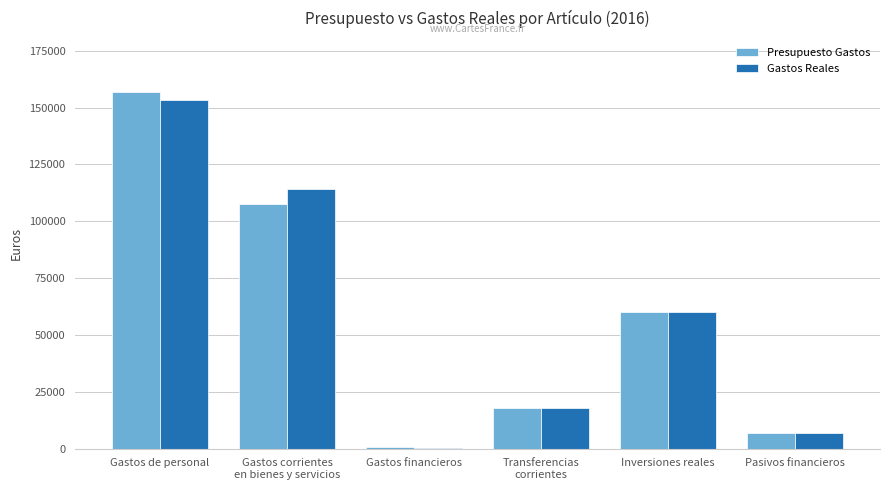

Which series changed the most between Inversiones reales and Pasivos financieros?

Gastos Reales